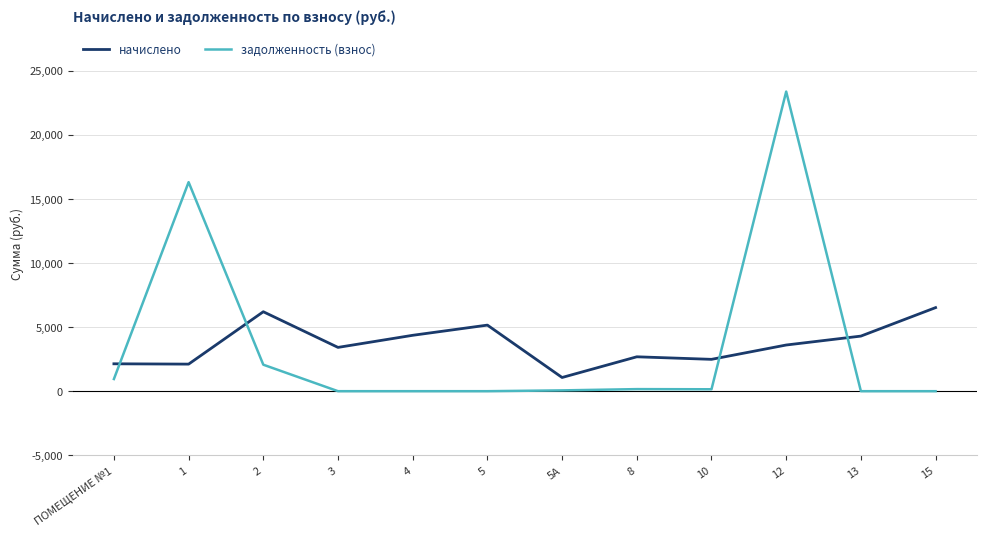

What is the total value across all series at 8?

2843.9